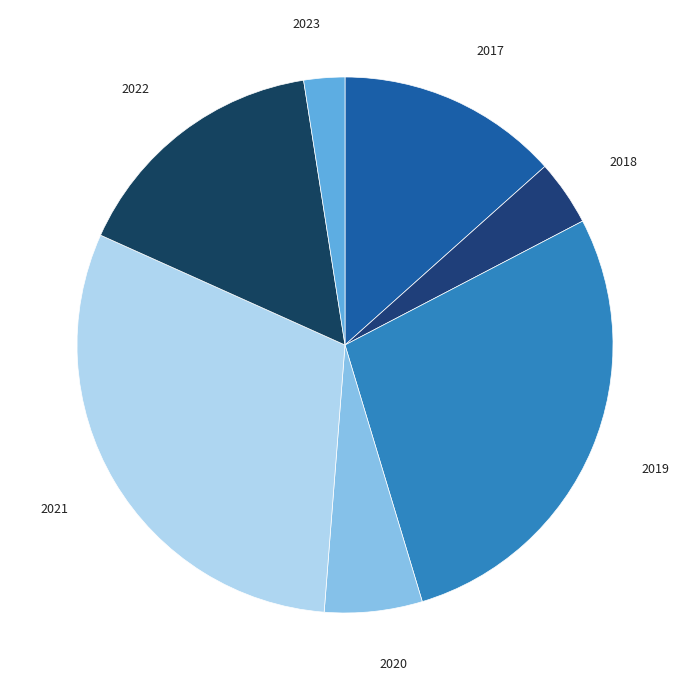

Does 2023 represent more than half of the total?

No